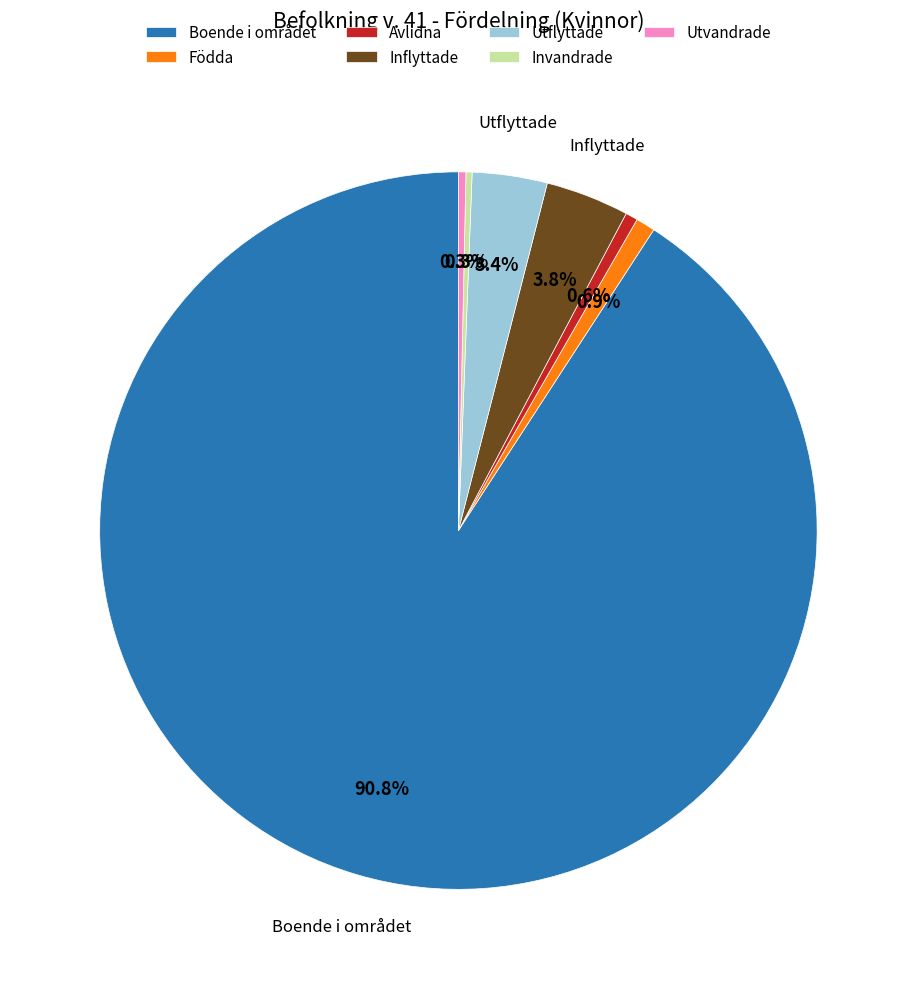

To the nearest percent, what is the average slice percentage?

14%